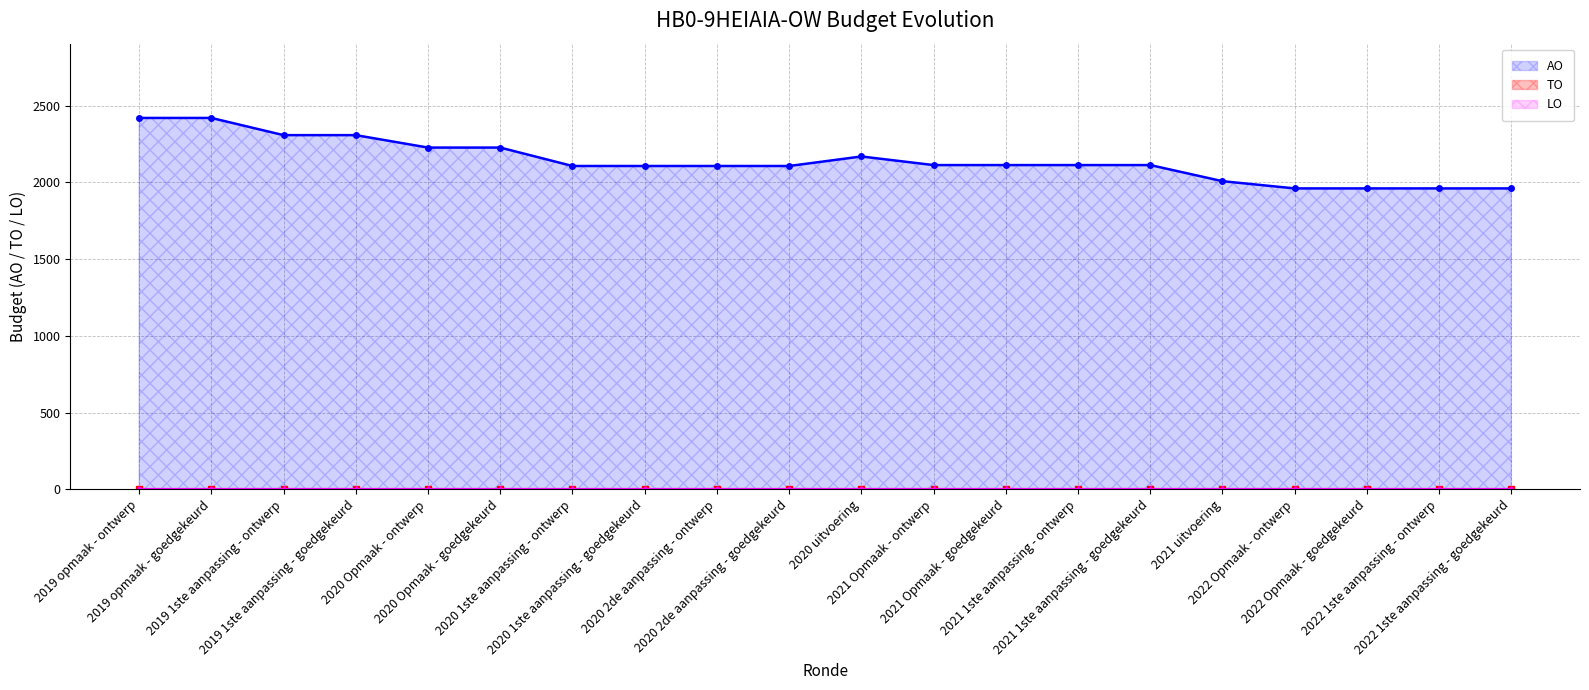

What is the label of the 6th point from the left?

2020 Opmaak - goedgekeurd